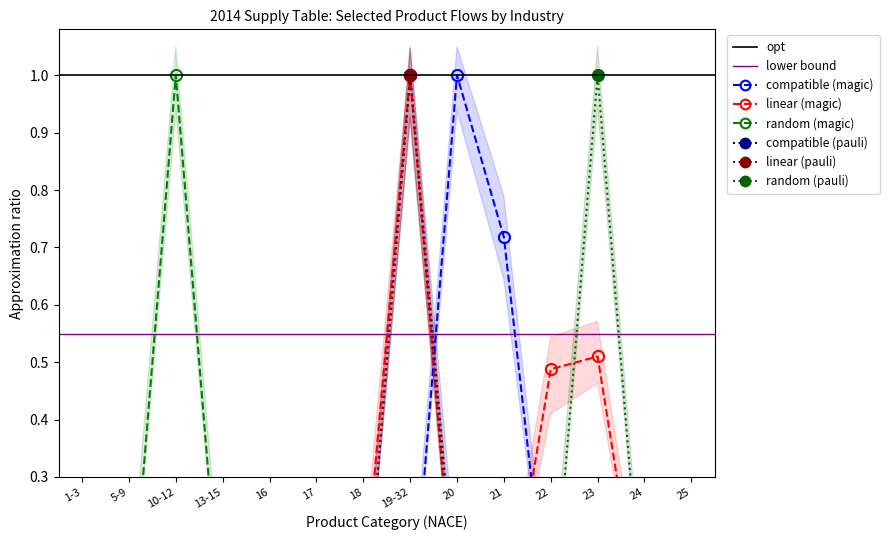

True or false: Food/beverages (col_10) has more than 0 points higher than both neighbors.

True